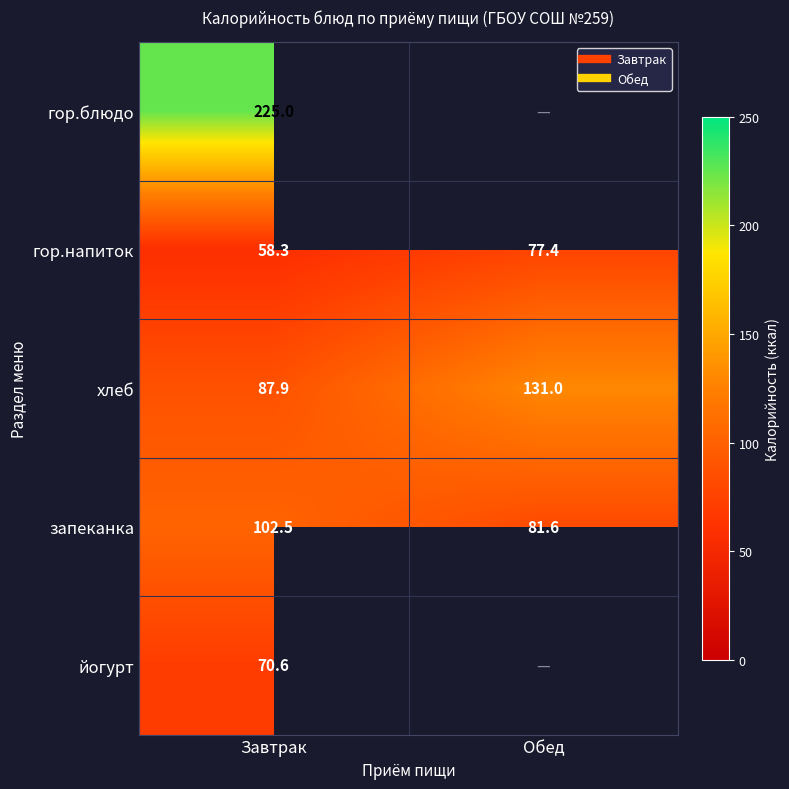

Where does the гор.напиток series first go above 77?

Обед